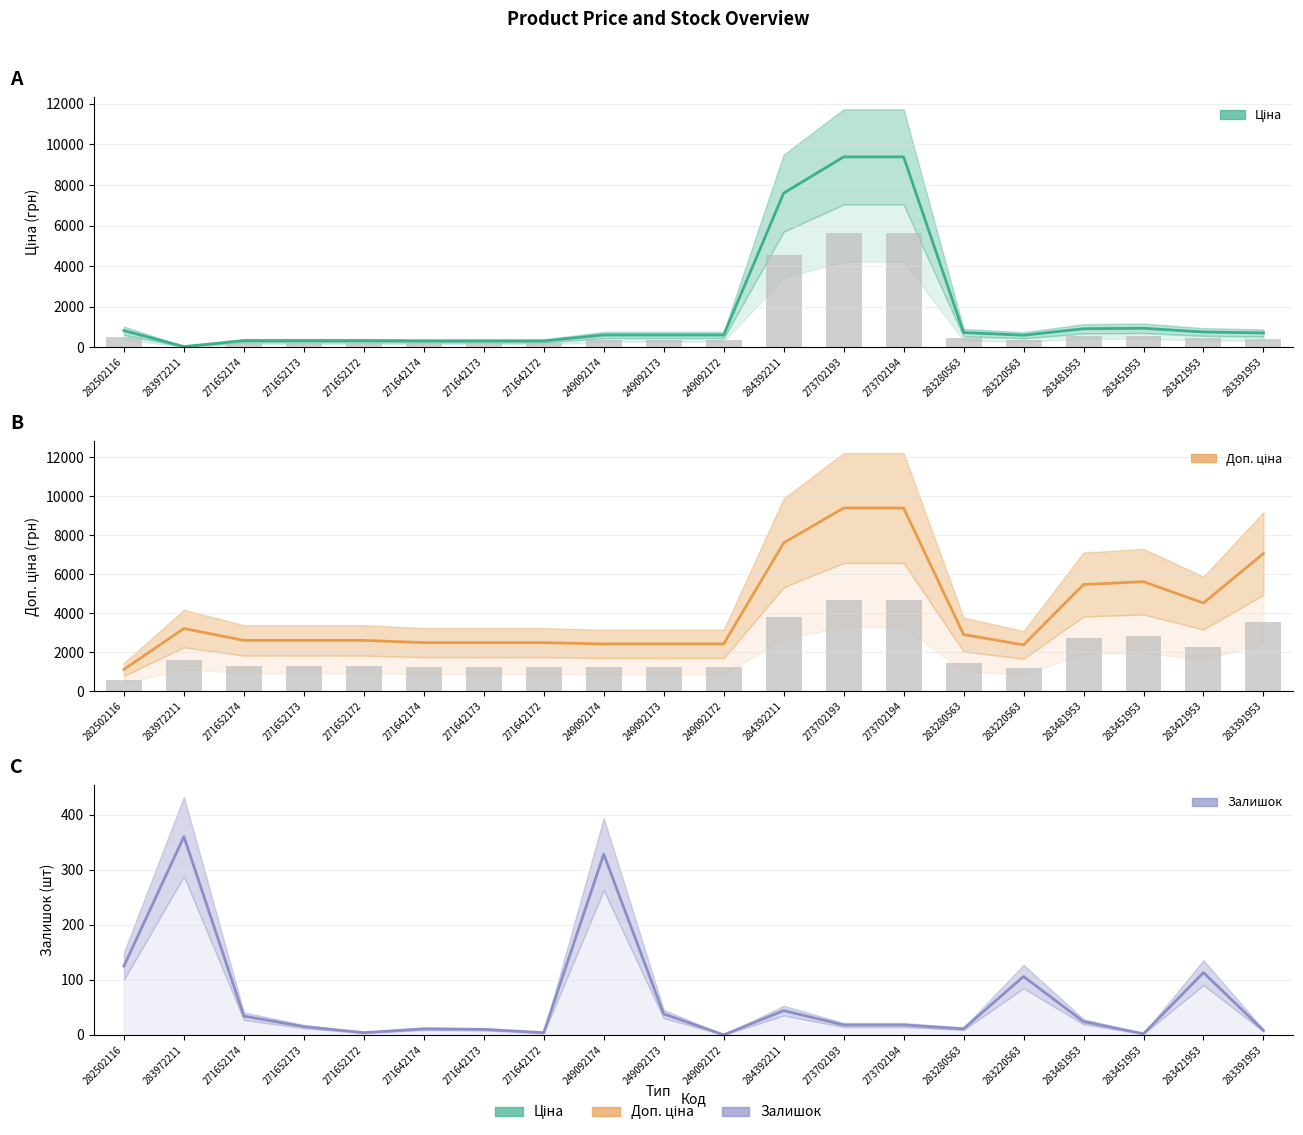

What are all the series names shown in the legend?

Ціна, Доп. ціна, Залишок